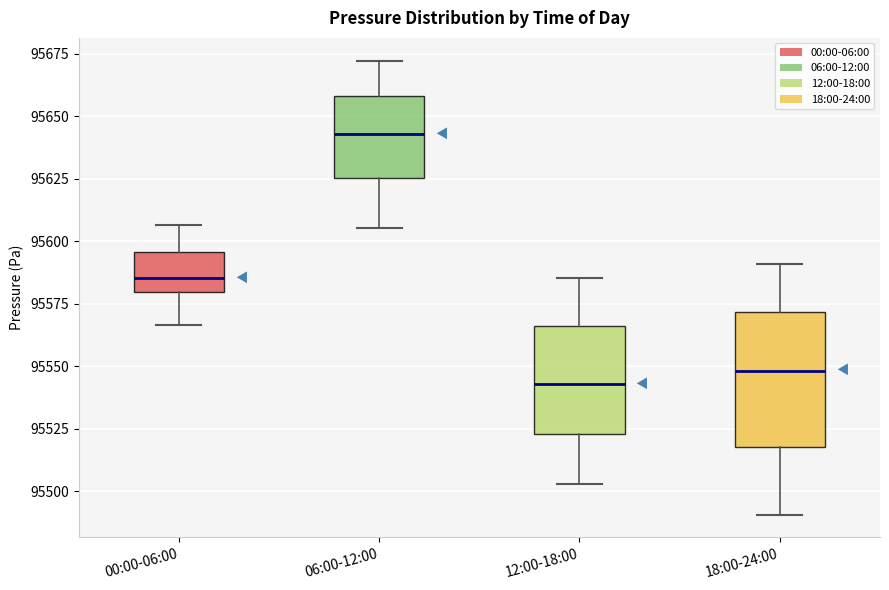

Comparing the boxes themselves (not the whiskers), which one is the tallest?

18:00-24:00